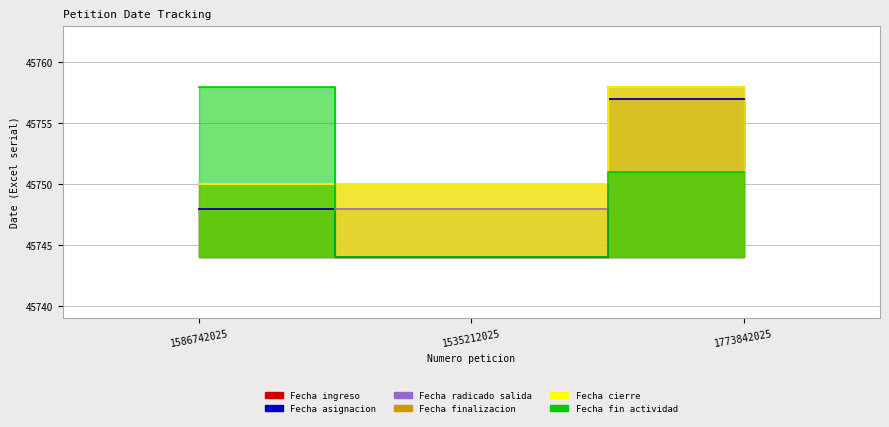

Rank the series by their maximum value, from lowest to highest.

Fecha ingreso, Fecha asignacion, Fecha radicado salida, Fecha finalizacion, Fecha cierre, Fecha fin actividad